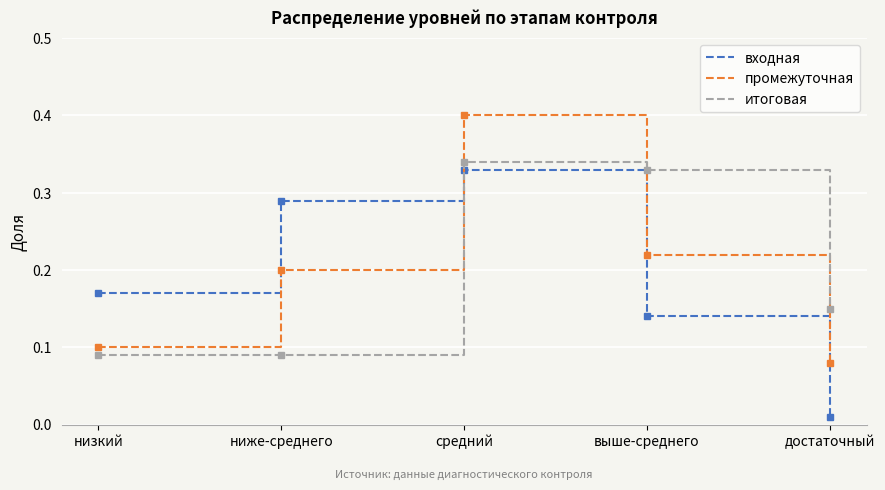

What are all the series names shown in the legend?

входная, промежуточная, итоговая